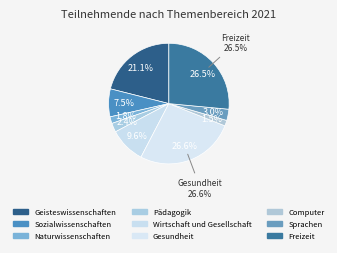

What is the change in value from Geisteswissenschaften to Sozialwissenschaften?

-1020